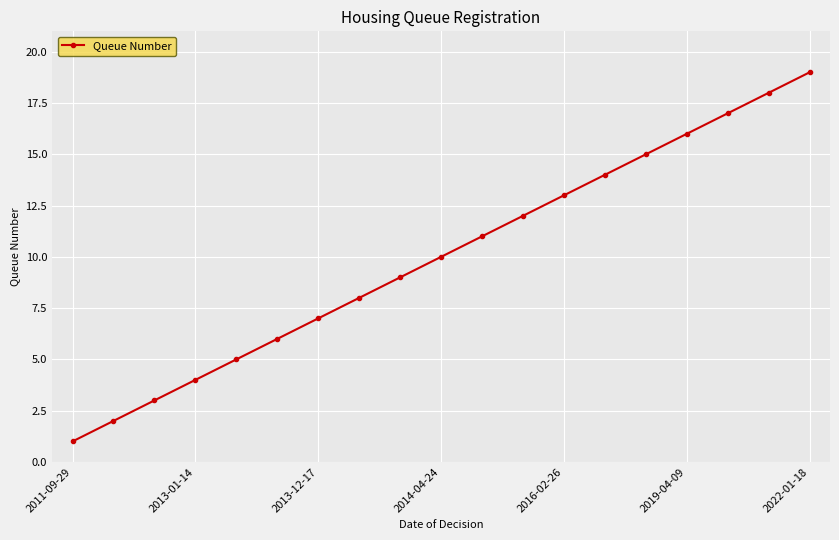

What is the greatest value displayed?

19